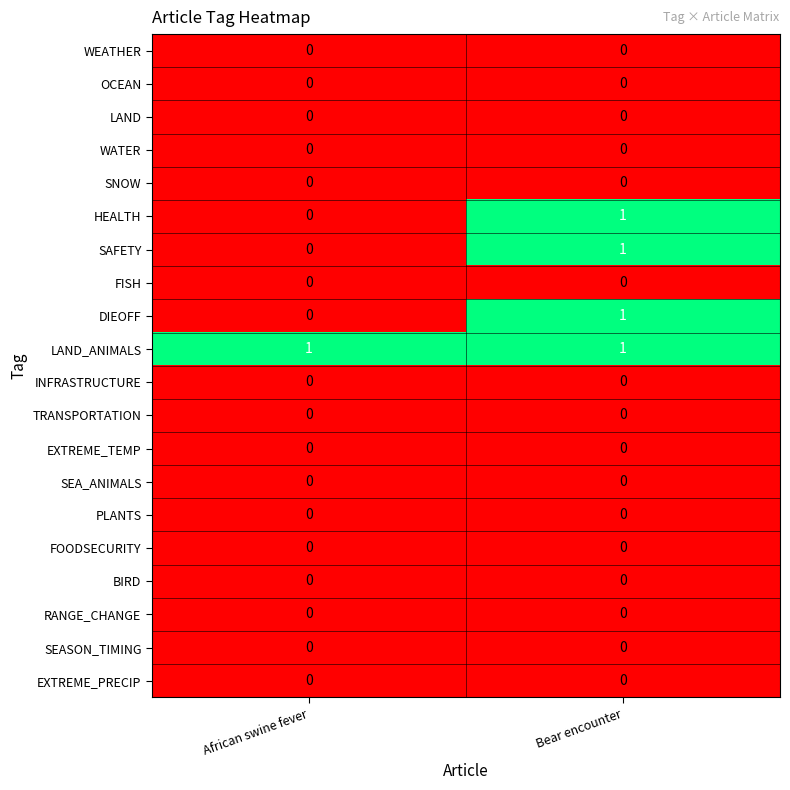

At which category is the sum across all series the highest?

Bear encounter